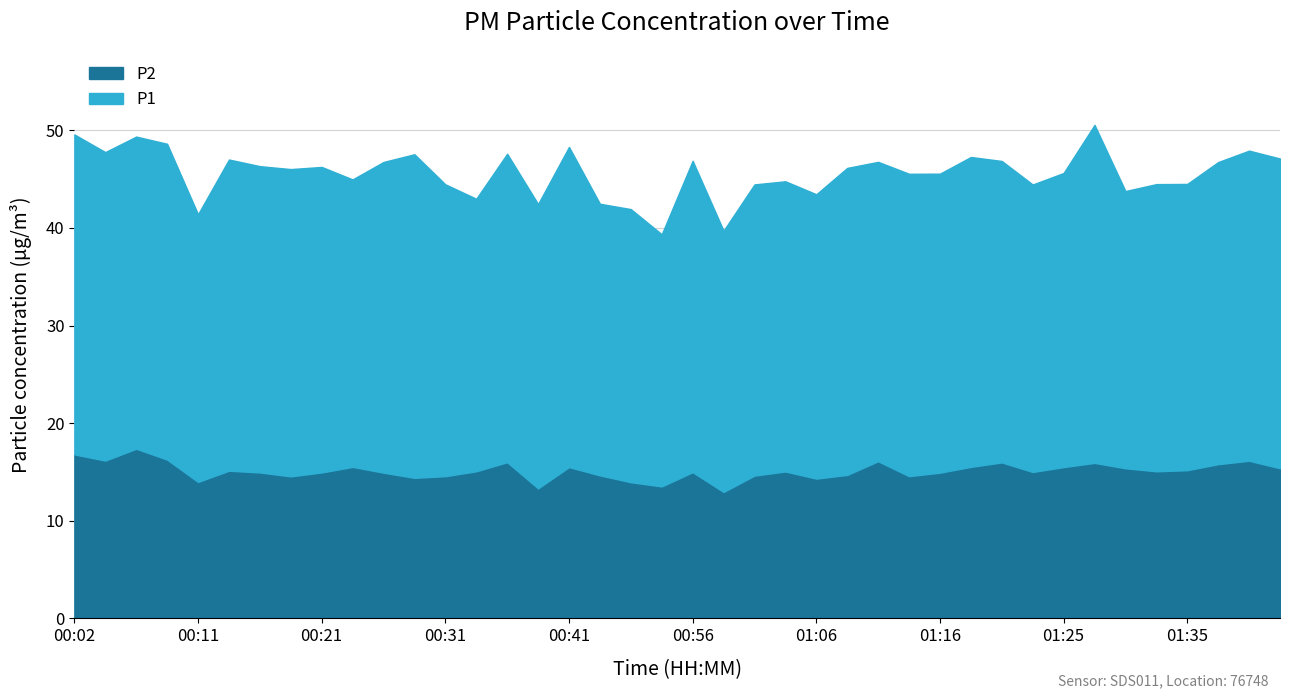

List the series in order of their peak value, highest first.

P1, P2